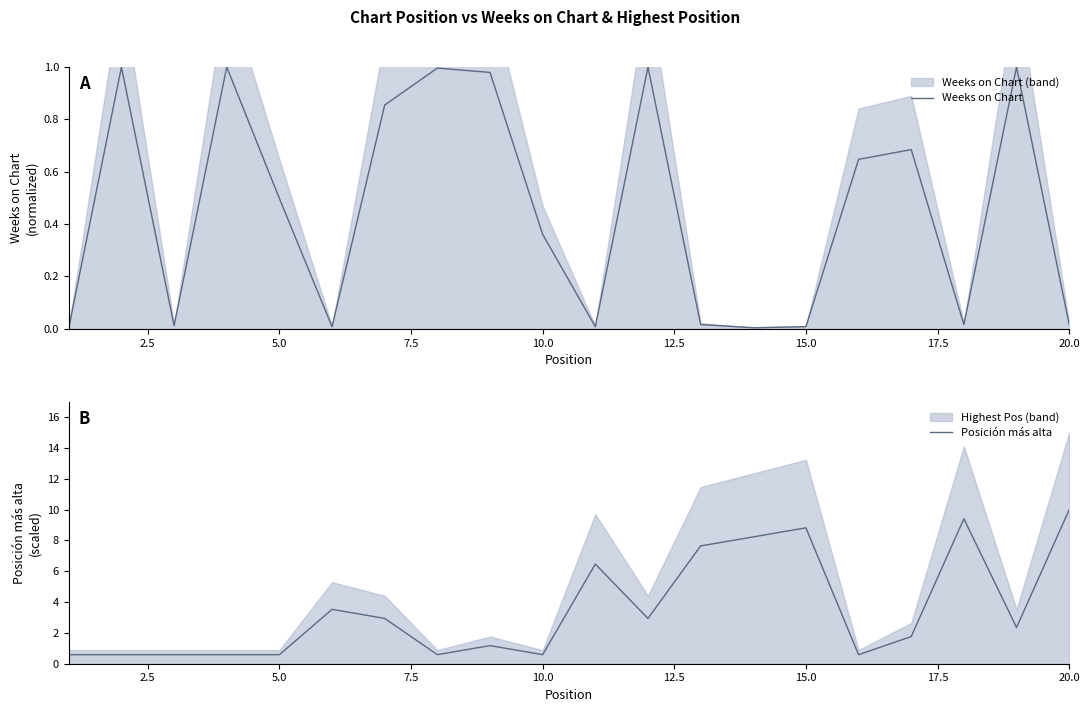

The value of Posición más alta at 17 is 14.8. True or false?

False